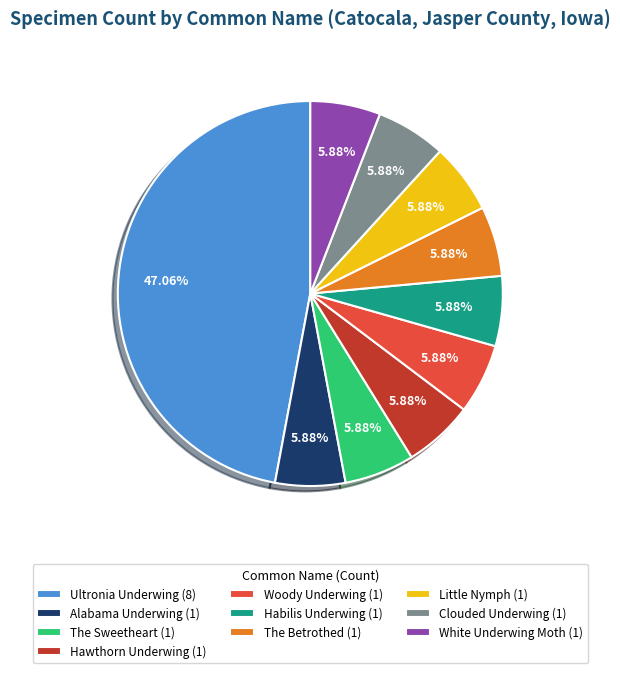

How many segments does this pie chart have?

10